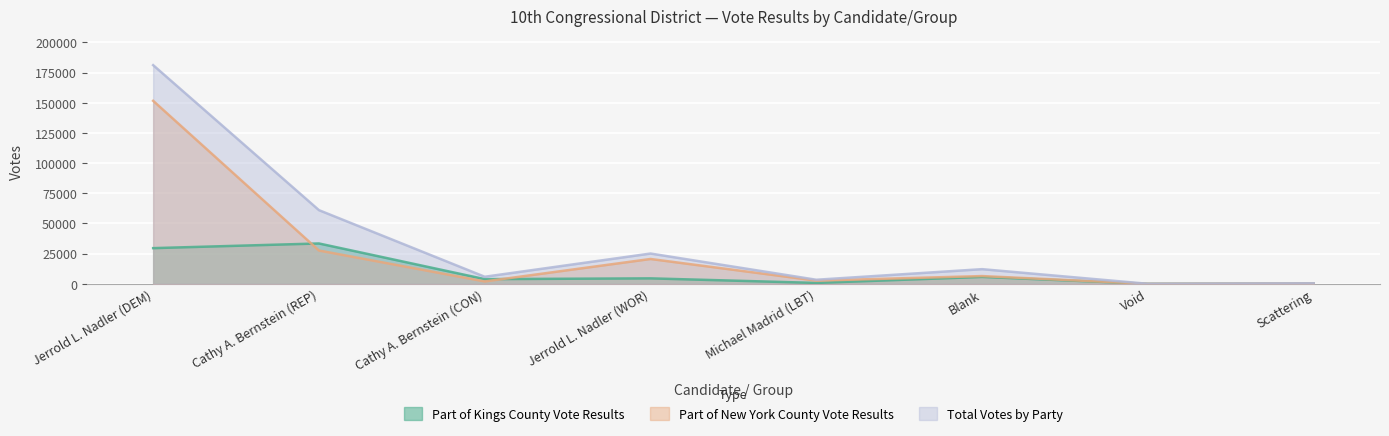

Which has a higher value, Cathy A. Bernstein (CON) or Cathy A. Bernstein (REP)?

Cathy A. Bernstein (REP)